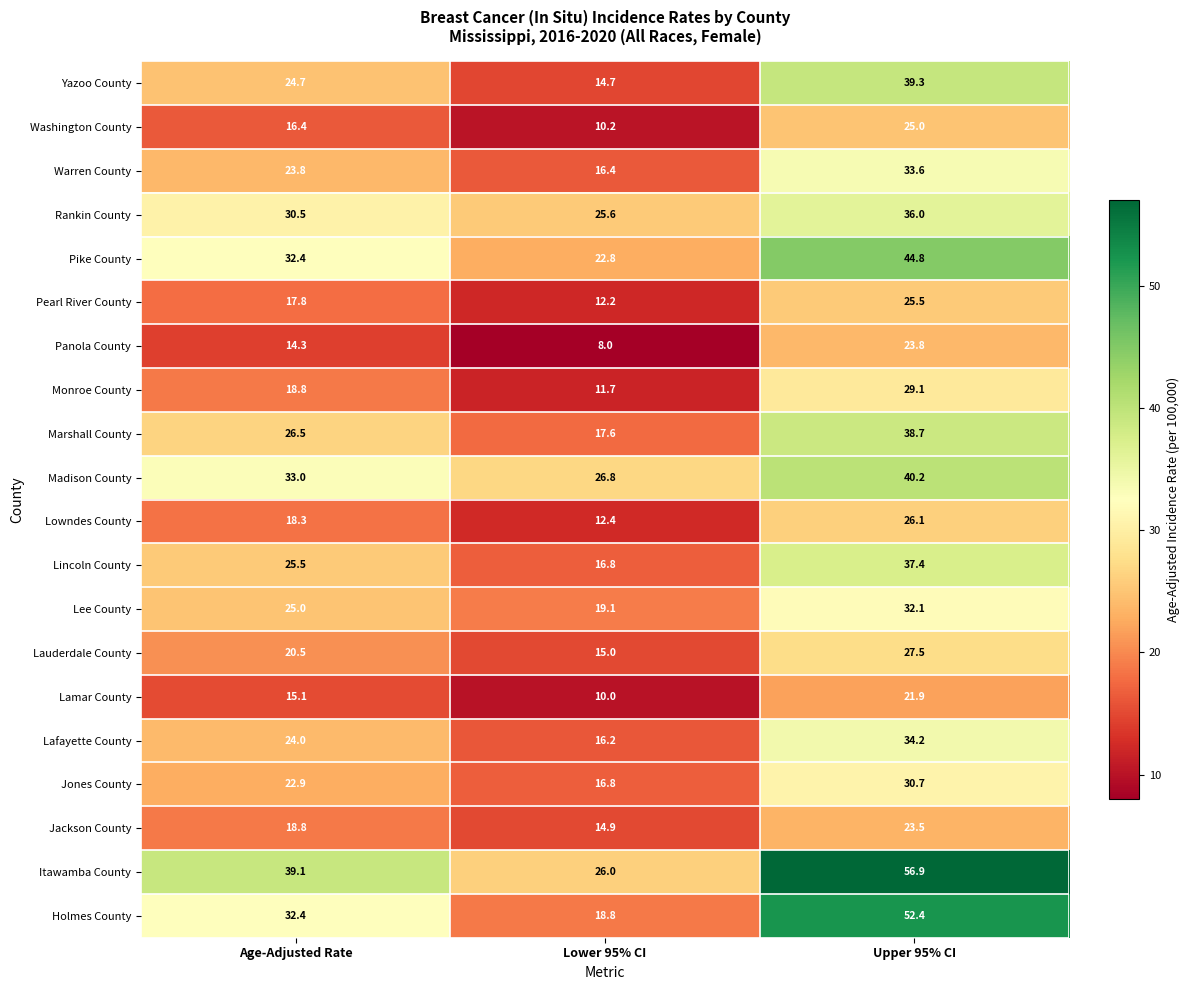

At which category does the chart reach its minimum across all series?

Lower 95% CI